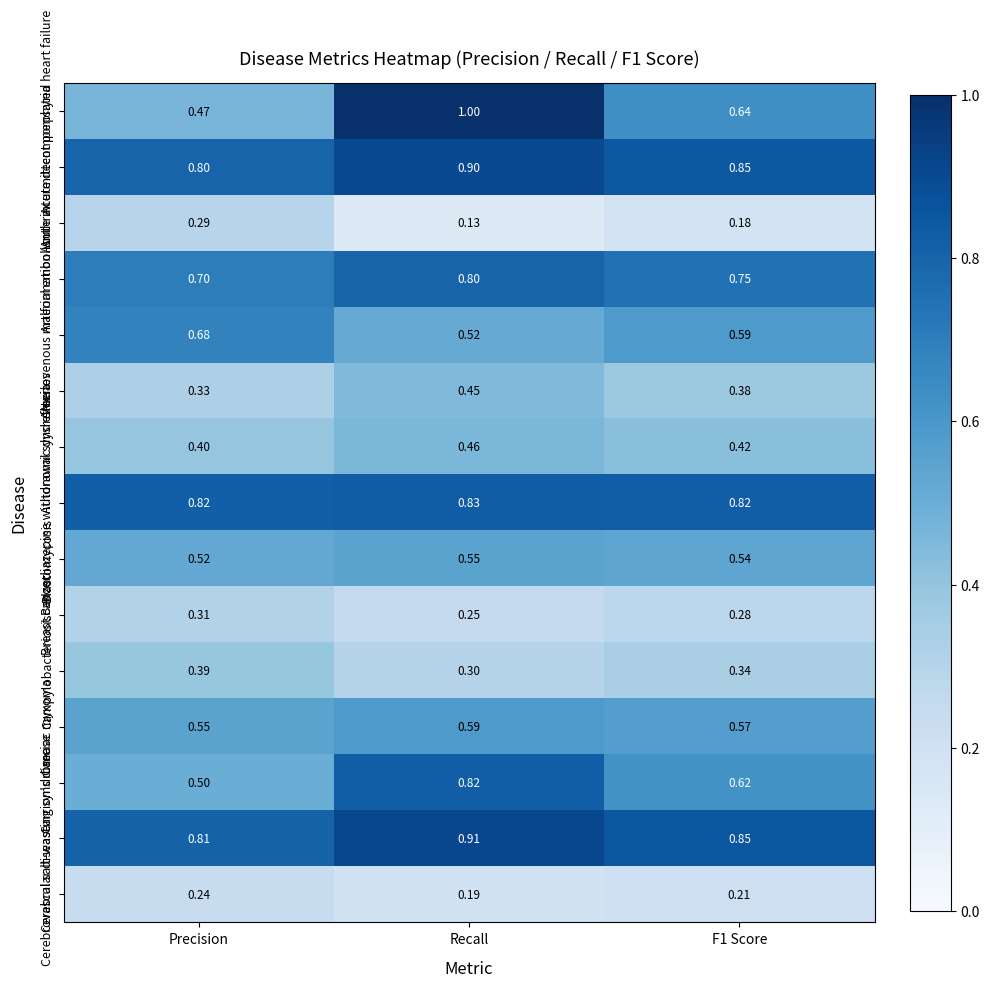

Which series changed the most between Precision and F1 Score?

Acute decompensated heart failure